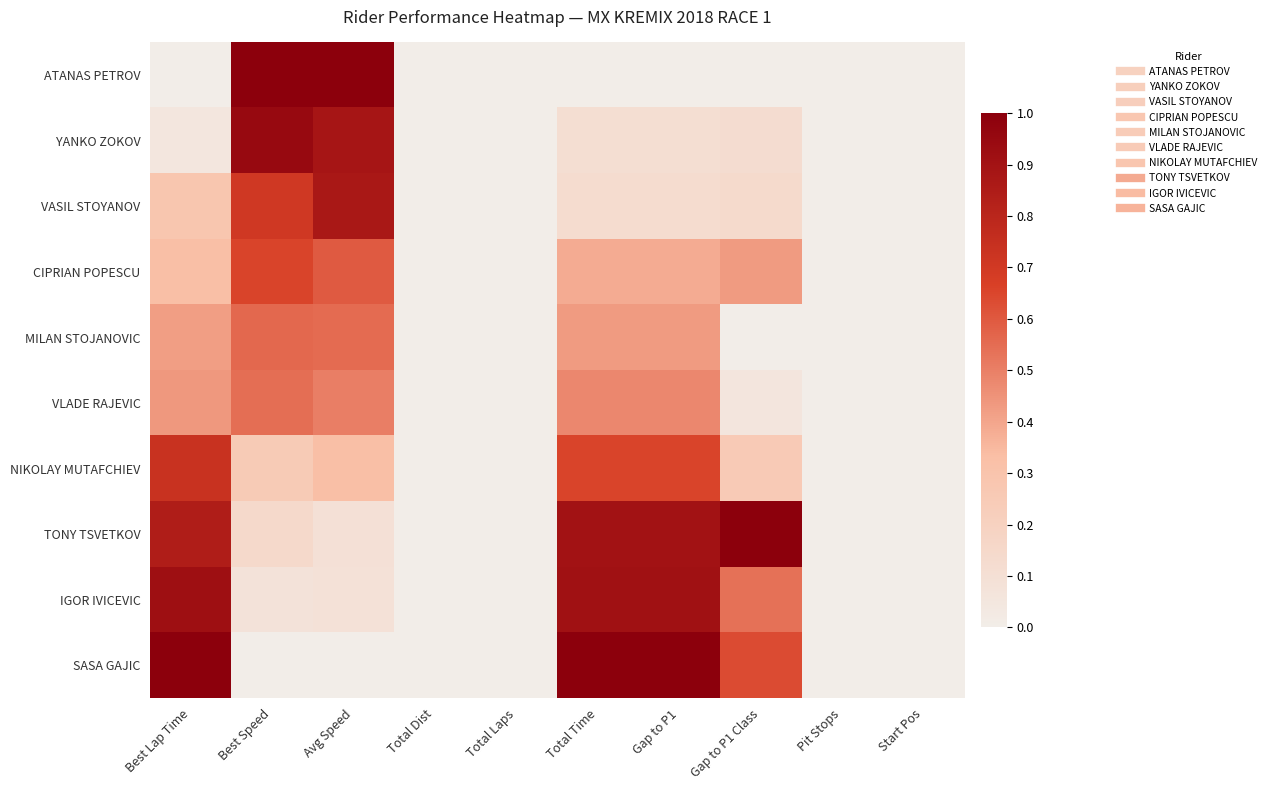

At which category is the sum across all series the highest?

Best Lap Time